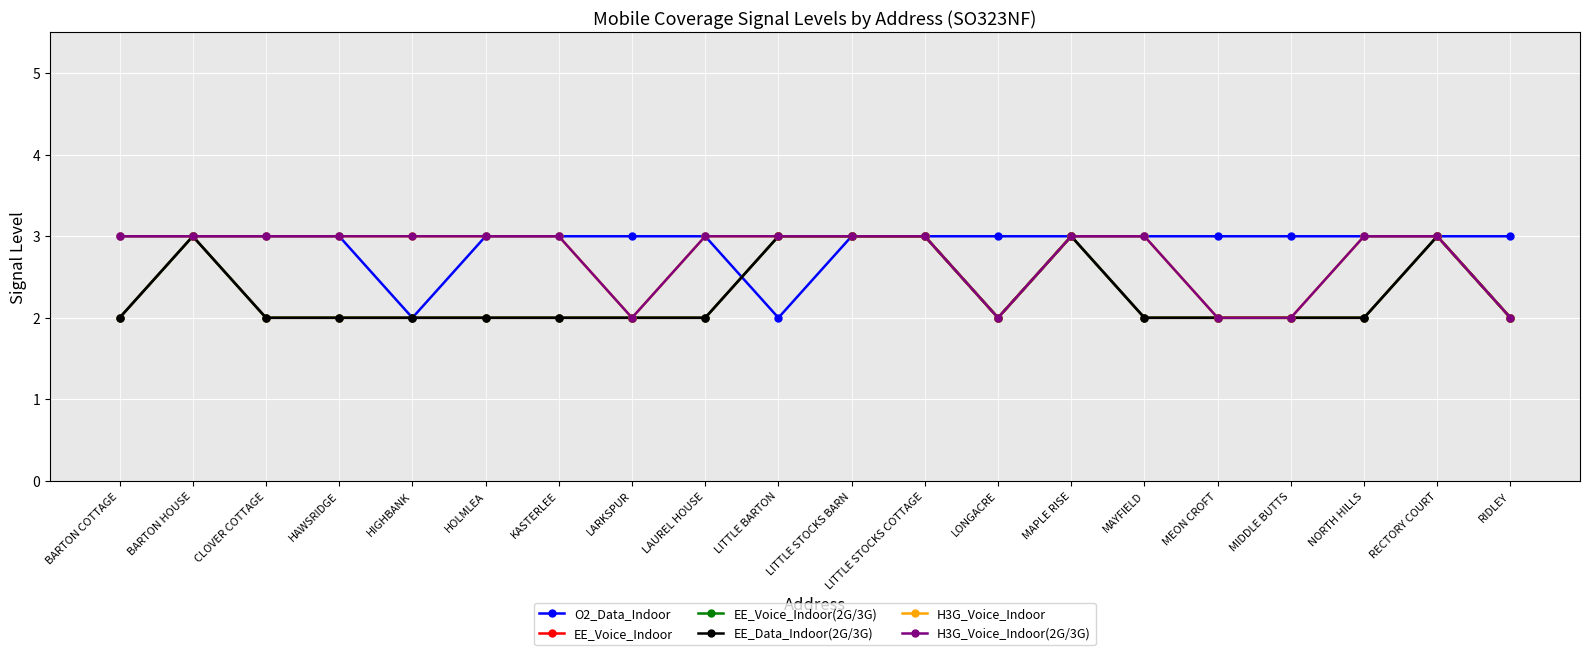

At MAPLE RISE, list the series in order from smallest to largest.

O2_Data_Indoor, EE_Voice_Indoor, EE_Voice_Indoor(2G/3G), EE_Data_Indoor(2G/3G), H3G_Voice_Indoor, H3G_Voice_Indoor(2G/3G)